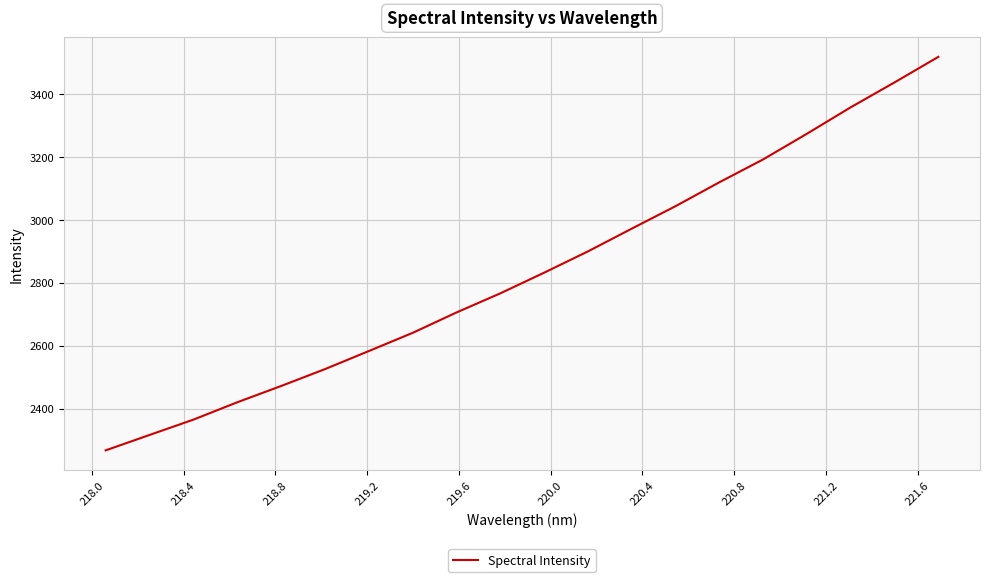

What is the difference between the maximum and minimum values?

1251.2